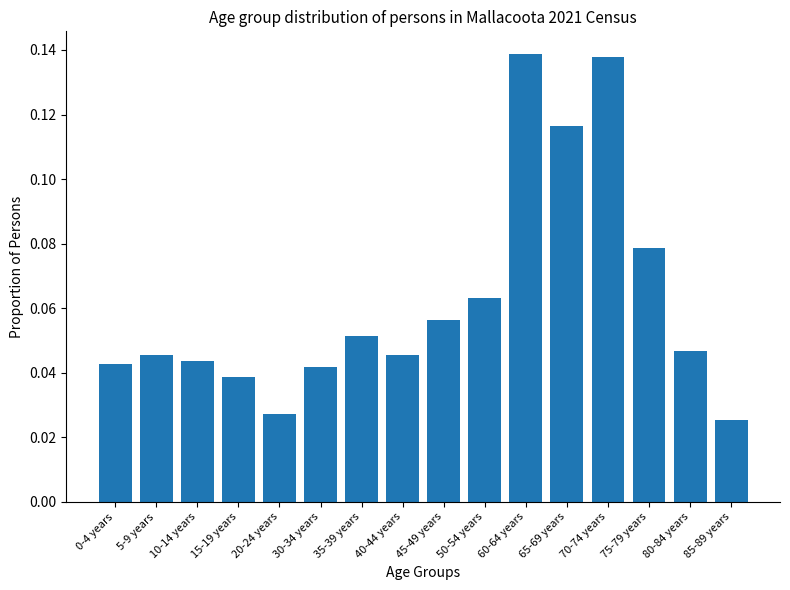

Count the values in the range 0 to 1.

16